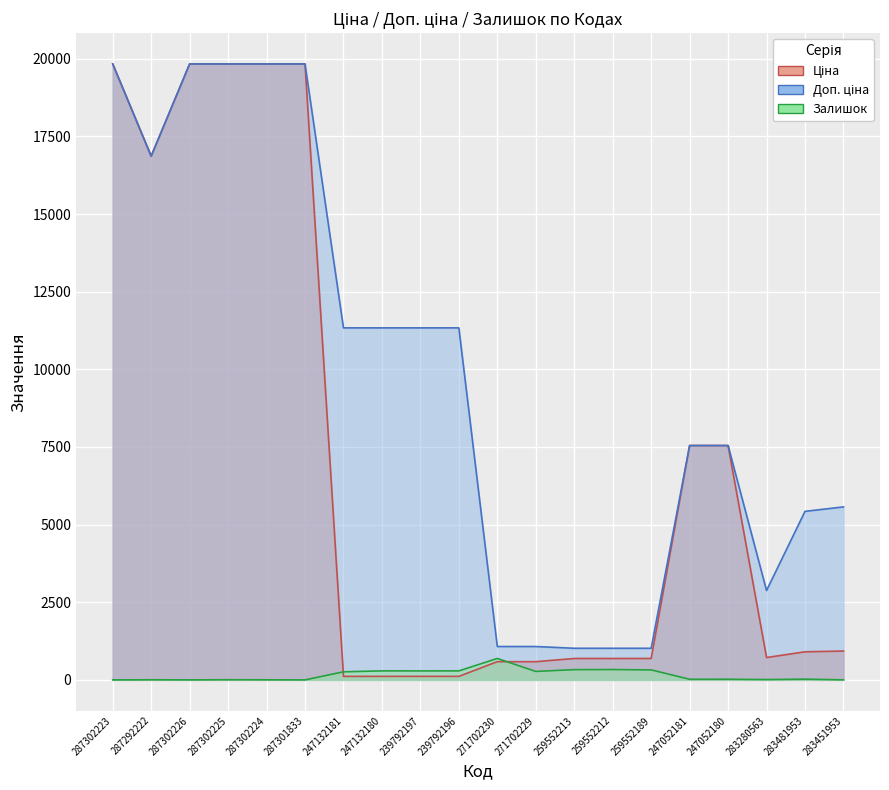

Which category has the highest value in the Залишок series?

271702230